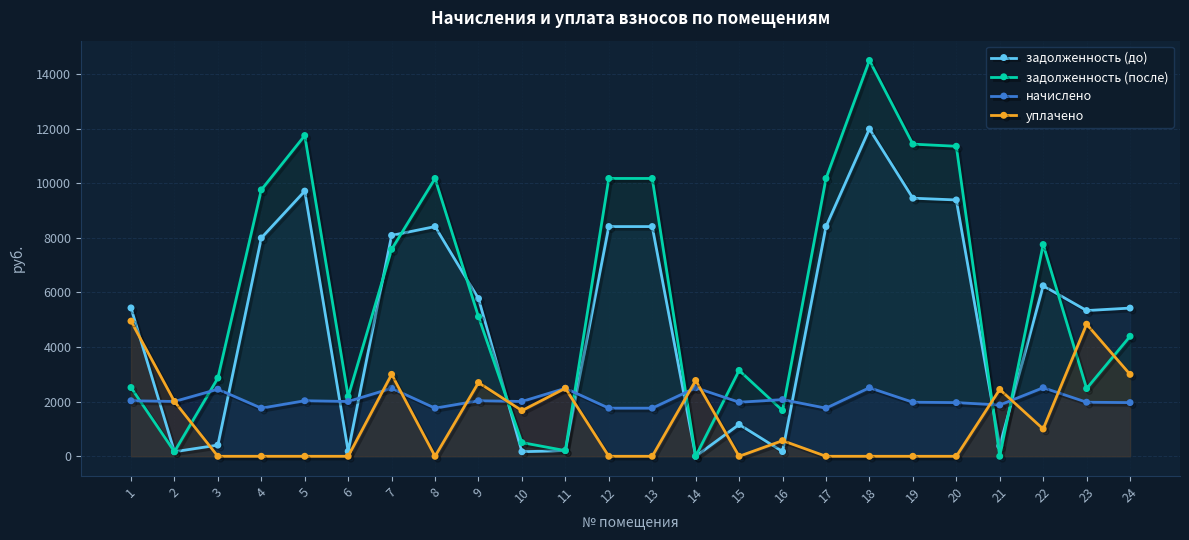

How many interior local peaks does the задолженность (после) series have?

5